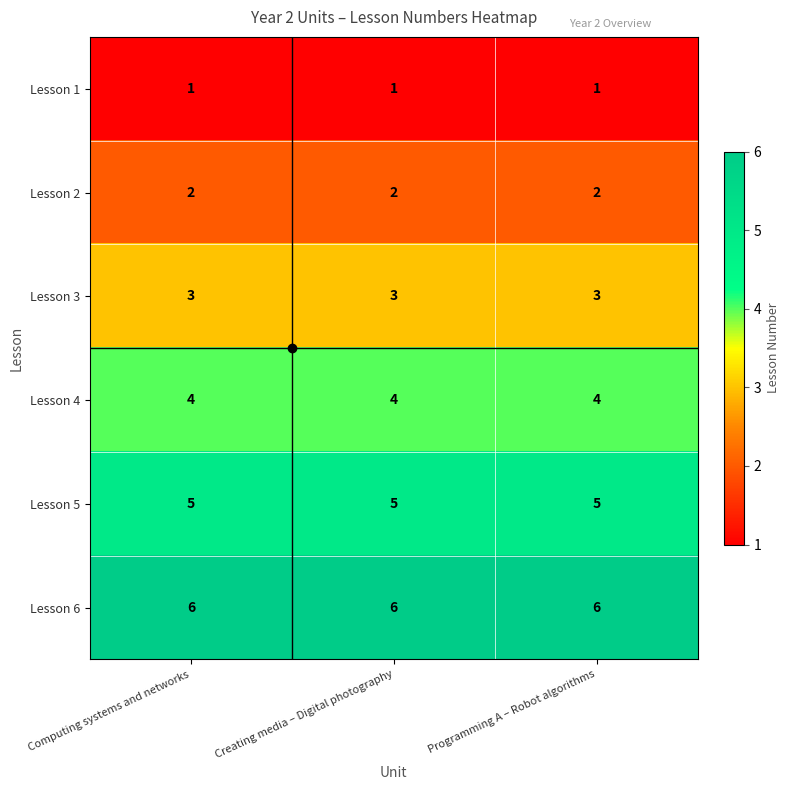

What is the maximum value for Lesson 4?

4